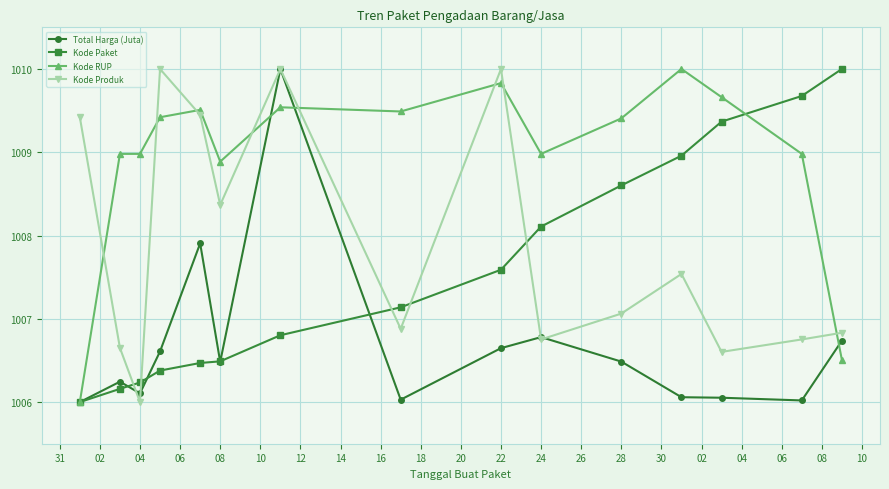

True or false: Kode Produk and Kode RUP cross at least once.

True